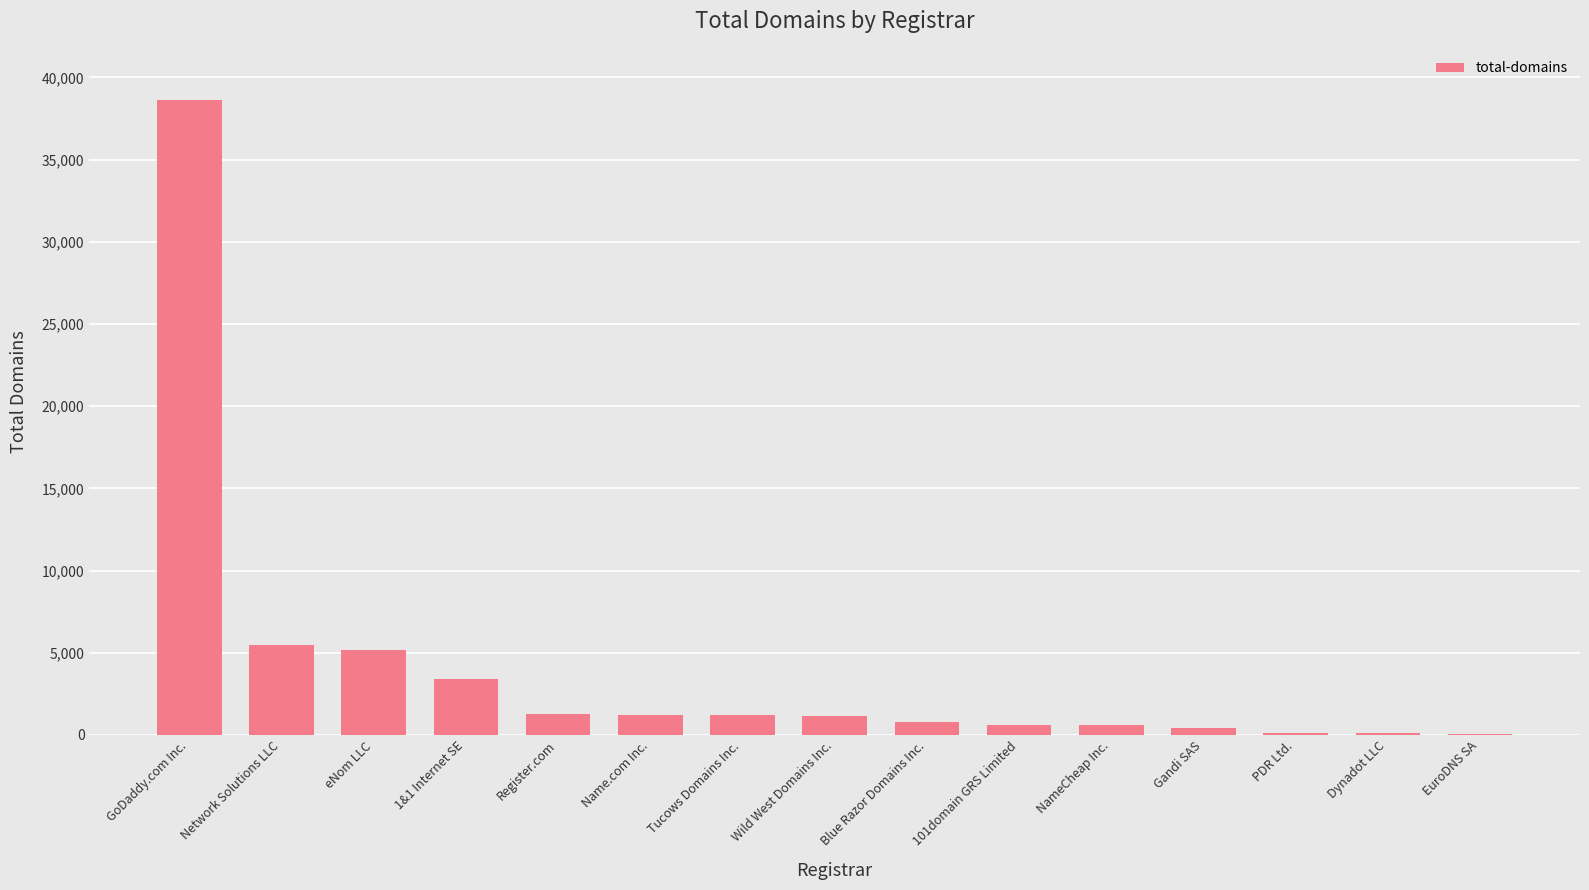

At which category does the chart reach its peak across all series?

GoDaddy.com Inc.